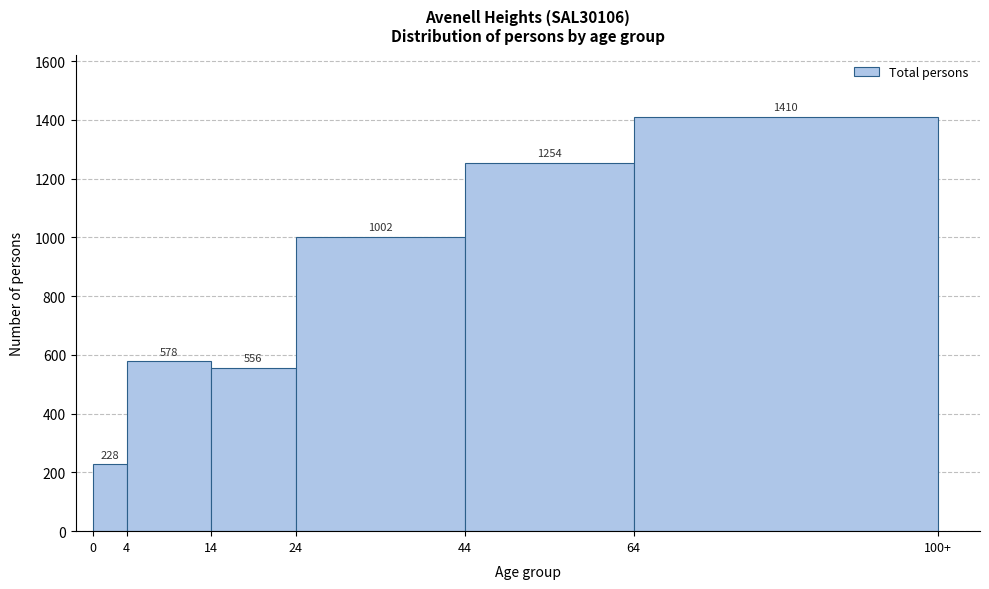

Reading left to right, what are all the values shown in this chart?

228	578	556	1002	1254	1410